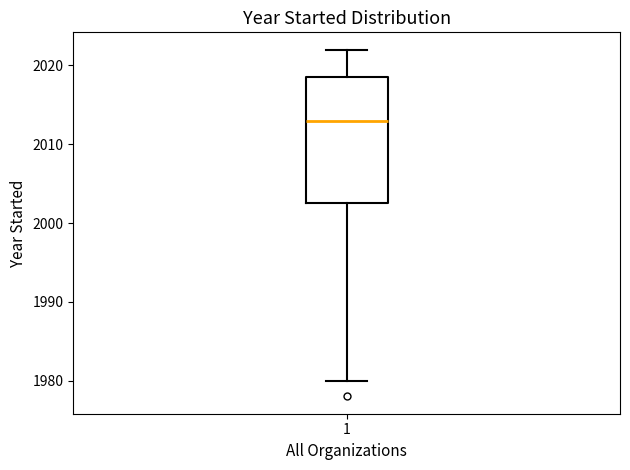

Read this box plot against the y-axis: the position of the median line, the range covered by the box, and the ends of both whiskers. The values are not printed on the chart, so give them approximately, as read against the axis.

median 2013, box 2003 to 2019, whiskers 1980 to 2022